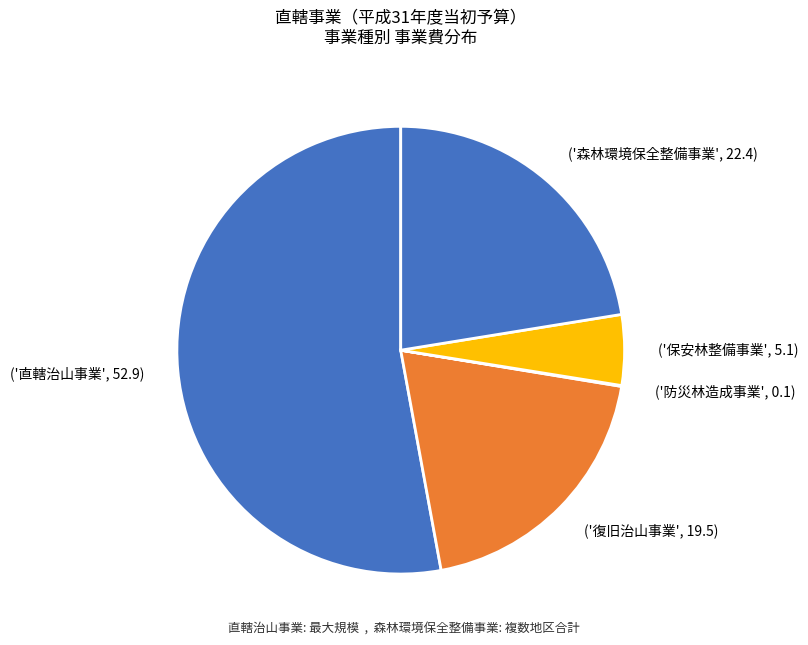

Is it true that ('復旧治山事業', 19.5) is 20% of the pie?

True